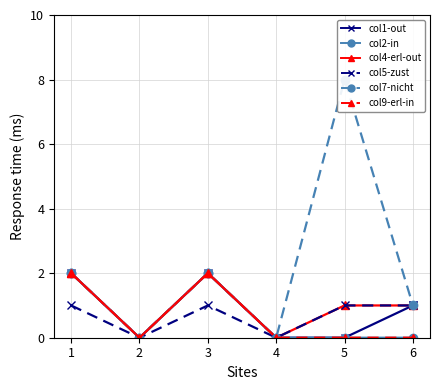

At which label is col_2 (In-Verfahren) closest to 1?

1